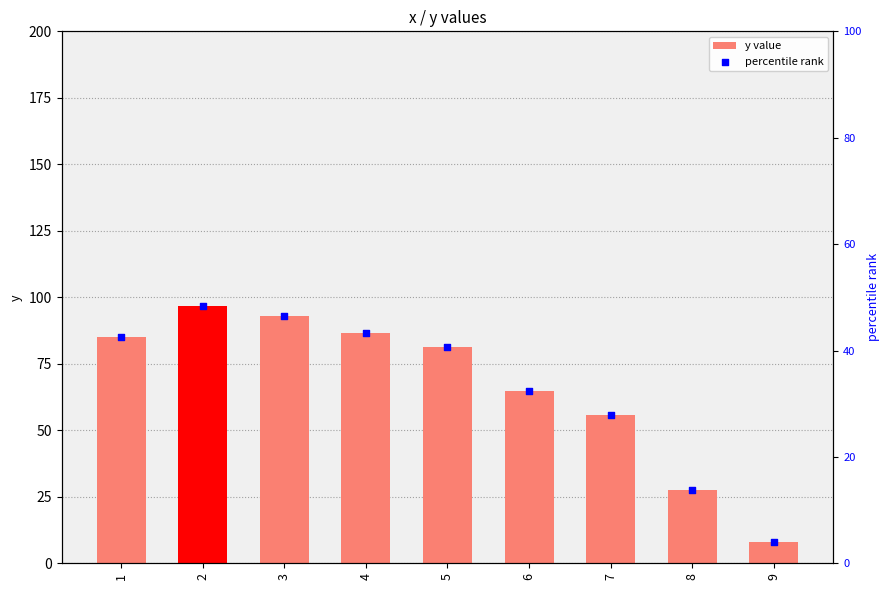

At which category is the sum across all series the highest?

2